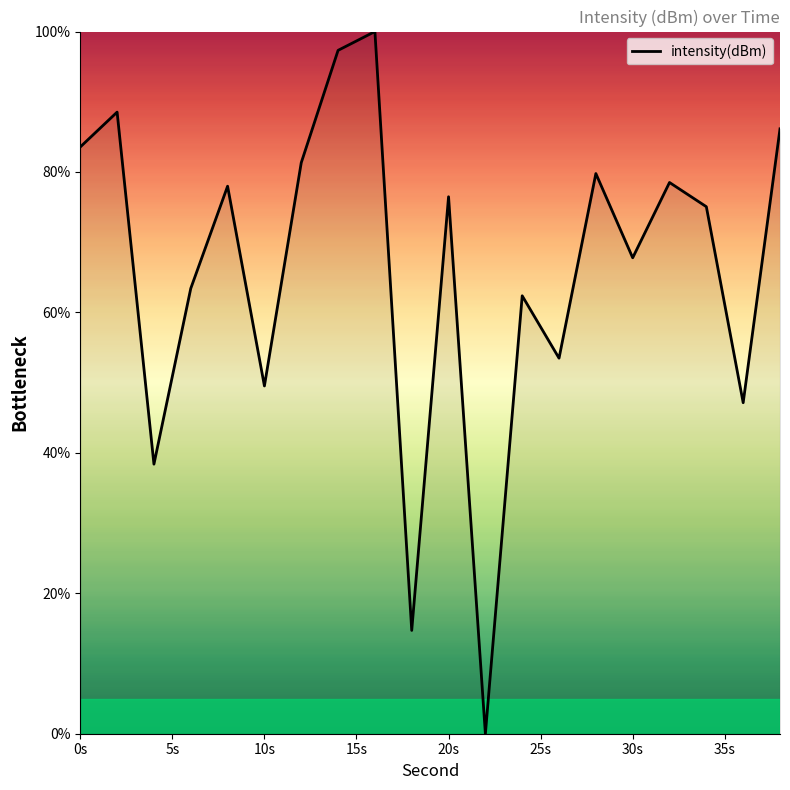

What is the difference between the maximum and minimum values?

100.0